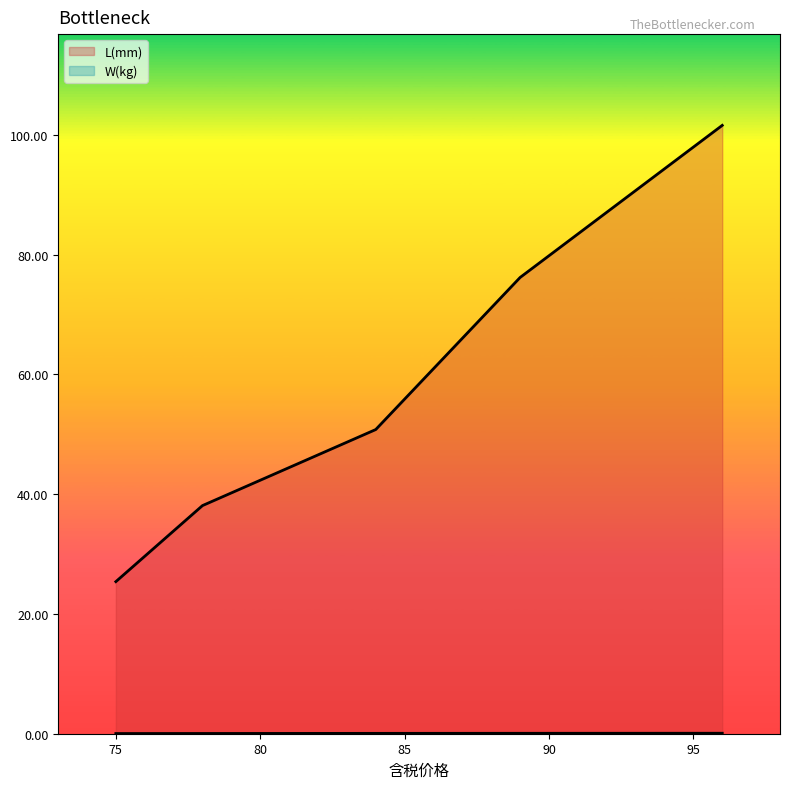

How many lines are shown in the chart?

2